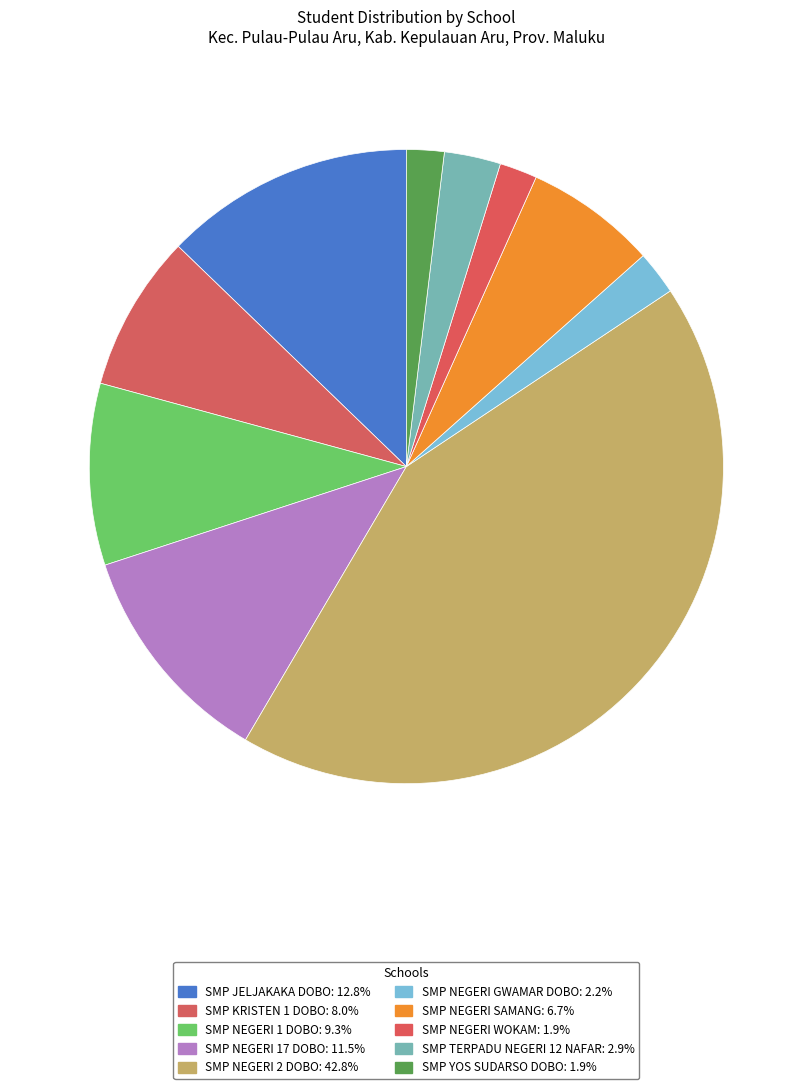

To the nearest percent, what percentage of the pie is SMP NEGERI GWAMAR DOBO?

2%